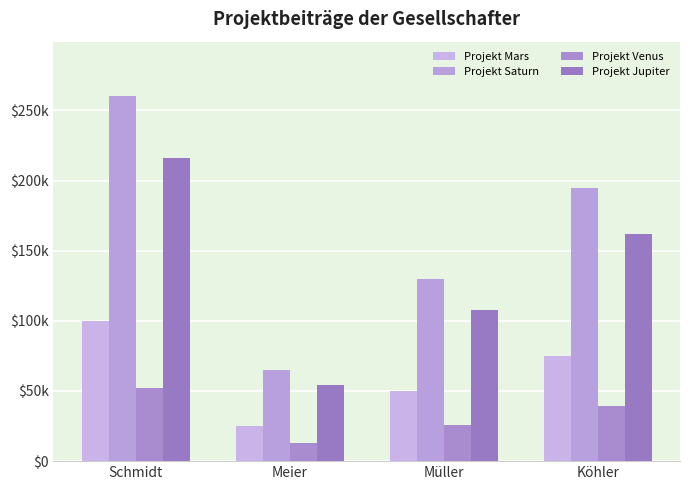

What is the difference between the second highest and minimum values in the Projekt Saturn series?

130000